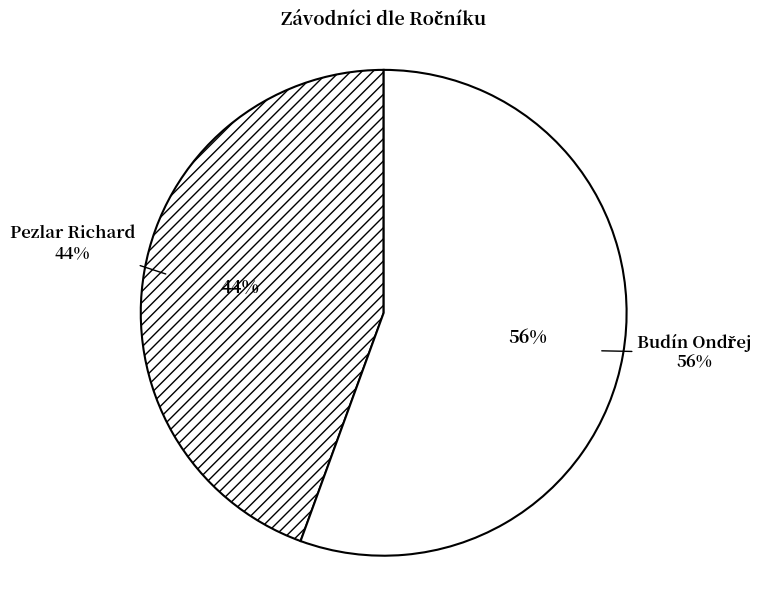

How many slices are in this pie chart?

2